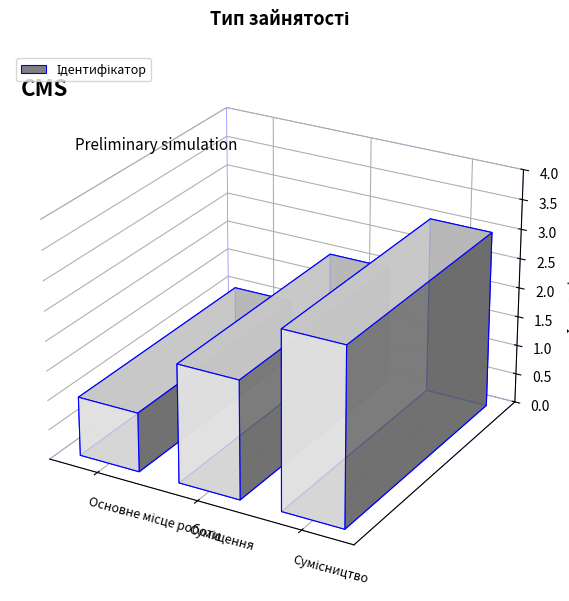

What is the sum of all values?

6